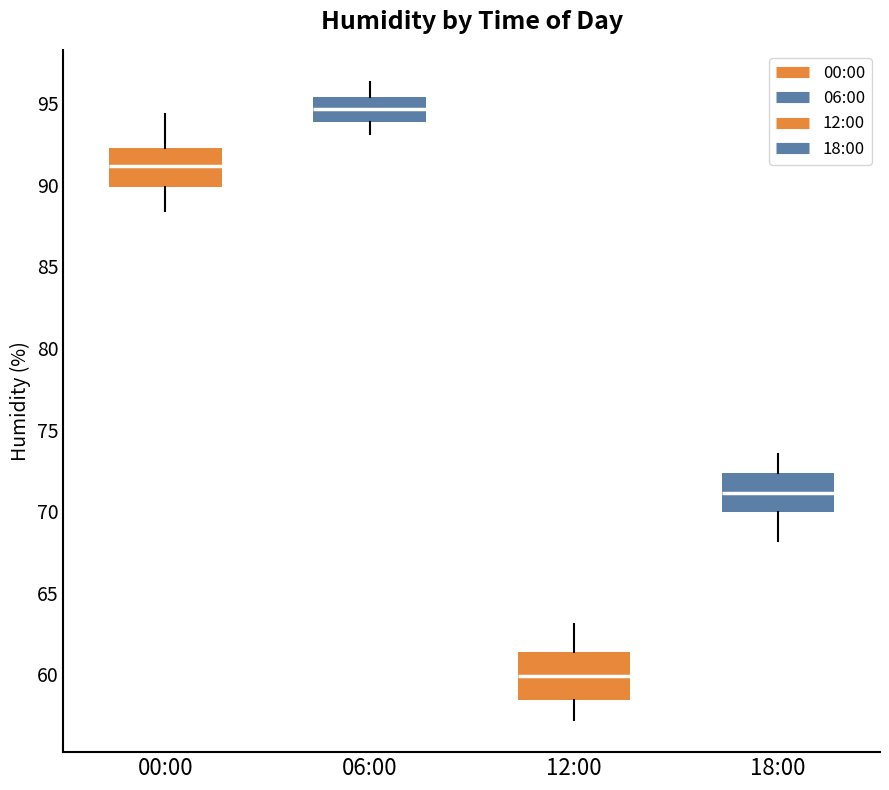

Reading left to right, read every box against the y-axis: the position of its median line, the range the box covers, and the ends of its whiskers. The values are not printed on the chart, so give them approximately, as read against the axis.

00:00: median 91.0, box 90.0 to 92.5, whiskers 88.5 to 94.5
06:00: median 94.5, box 94.0 to 95.5, whiskers 93.0 to 96.5
12:00: median 60.0, box 58.5 to 61.5, whiskers 57.0 to 63.0
18:00: median 71.0, box 70.0 to 72.5, whiskers 68.0 to 73.5